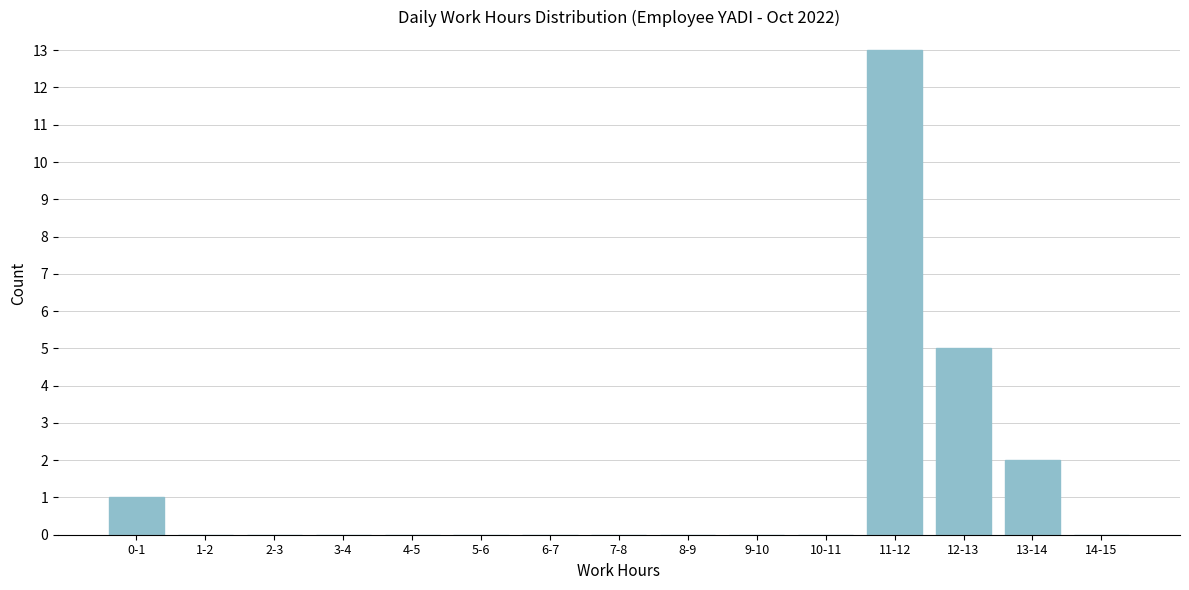

Reading right to left, list all the values displayed in this chart.

14-15=0	13-14=2	12-13=5	11-12=13	10-11=0	9-10=0	8-9=0	7-8=0	6-7=0	5-6=0	4-5=0	3-4=0	2-3=0	1-2=0	0-1=1